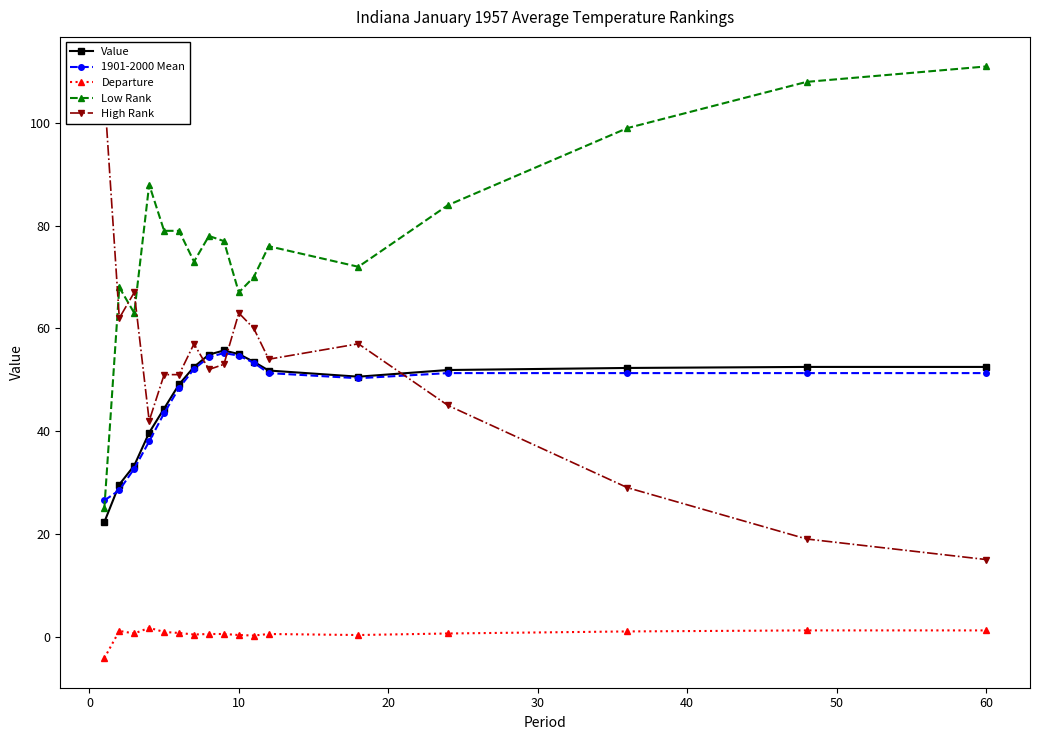

Which category has the highest value in the Low Rank series?

60